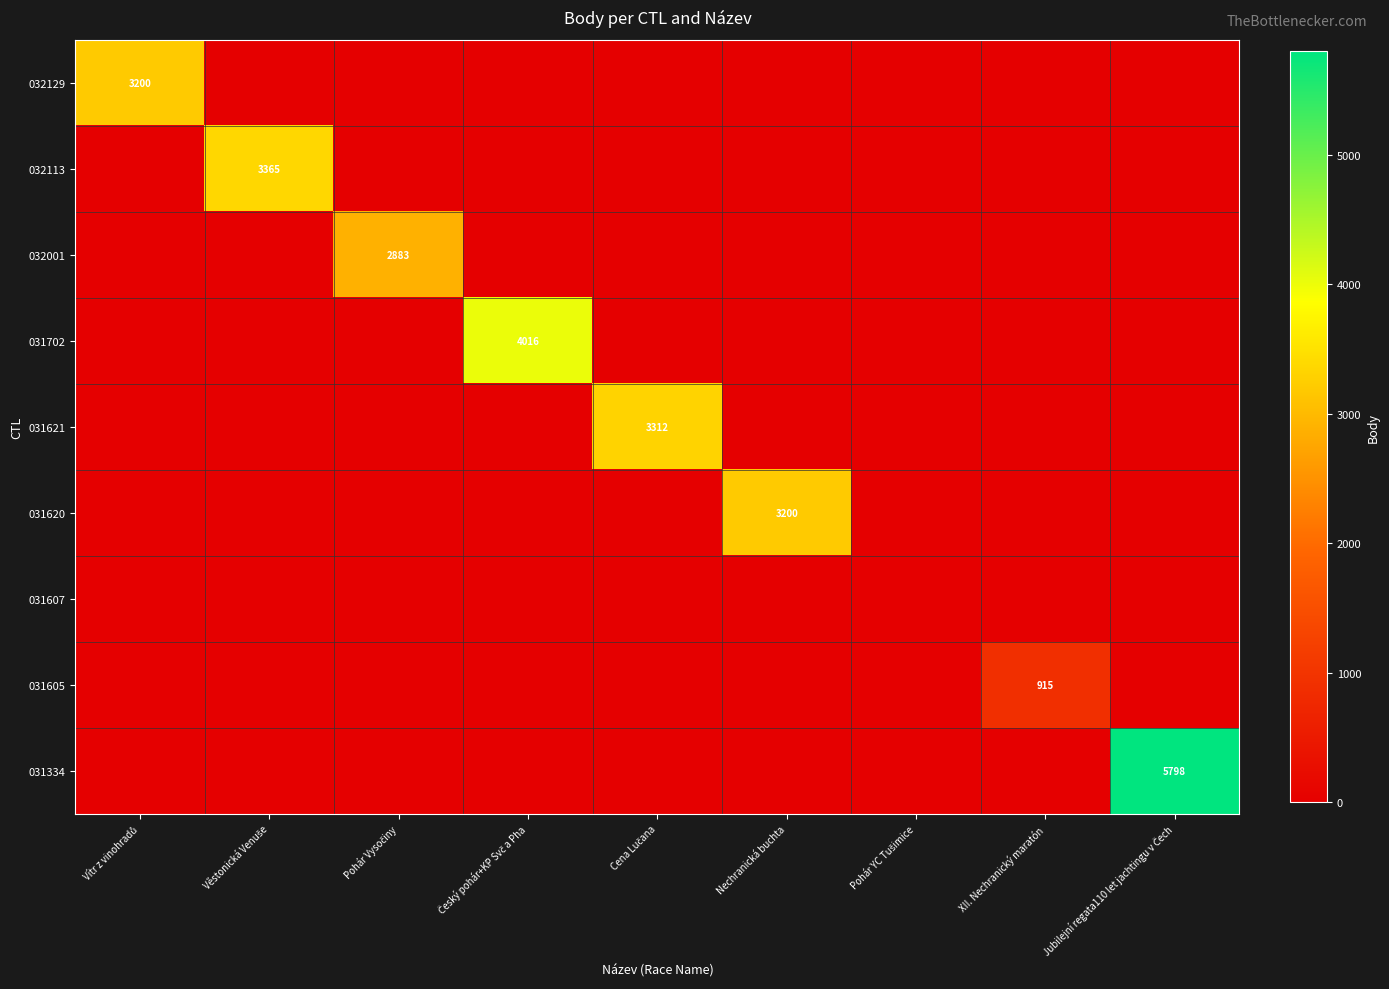

True or false: 031605 has a value of 915 at XII. Nechranický maratón.

True